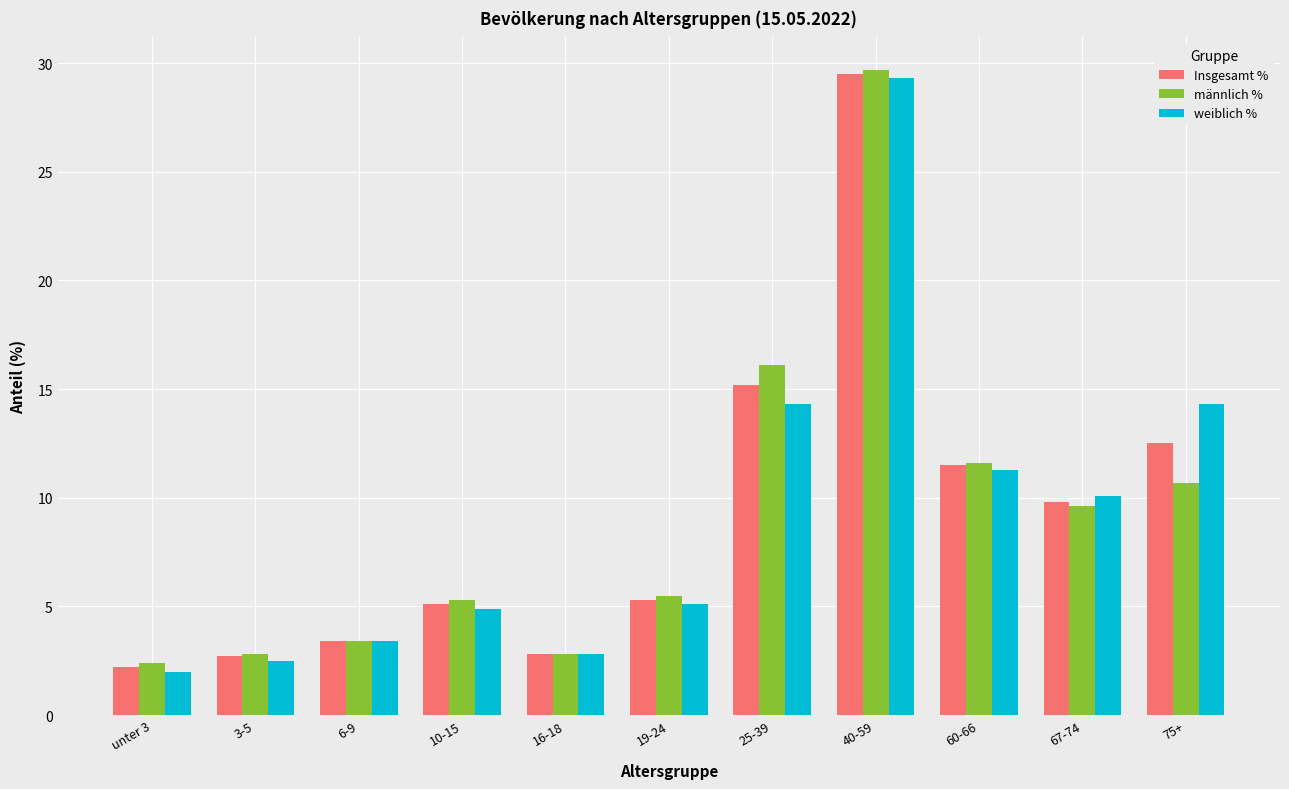

Is the value of Insgesamt % at 25-39 greater than the value of männlich % at 19-24?

Yes